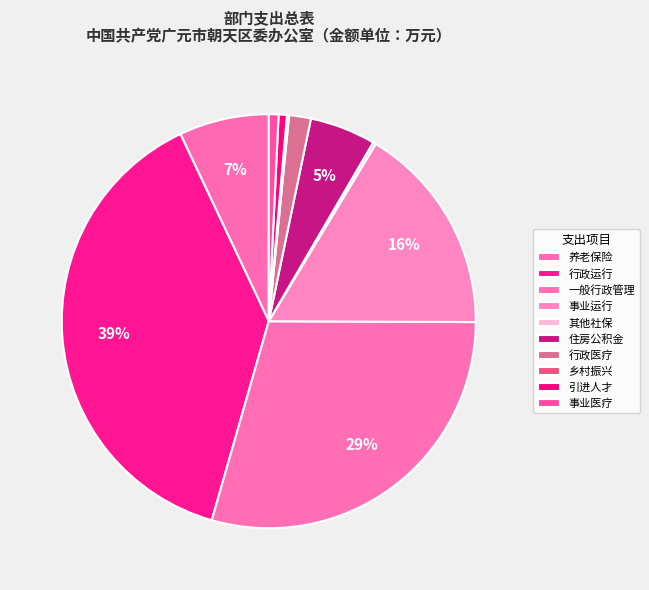

Is there any slice that represents more than half of the pie?

No